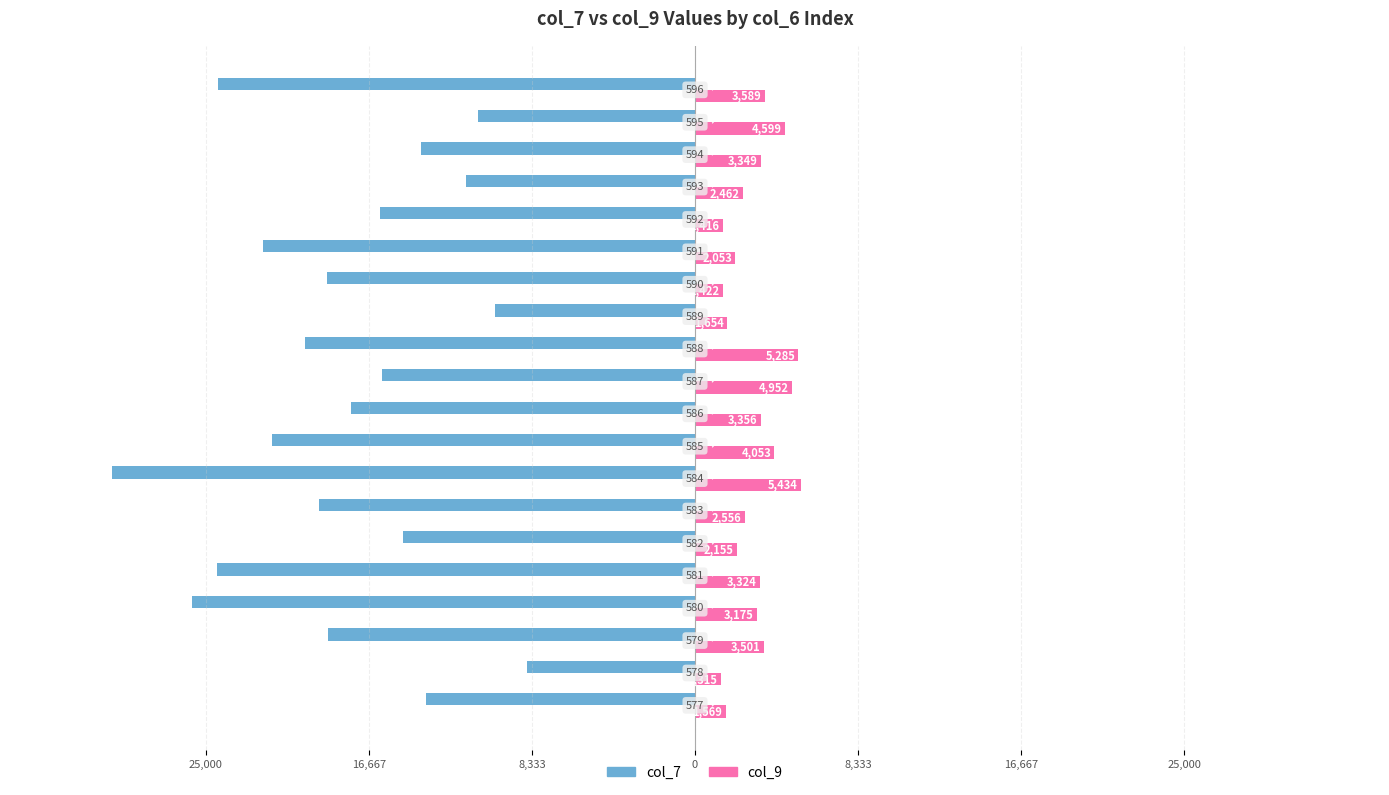

What are all the series names shown in the legend?

col_7, col_9